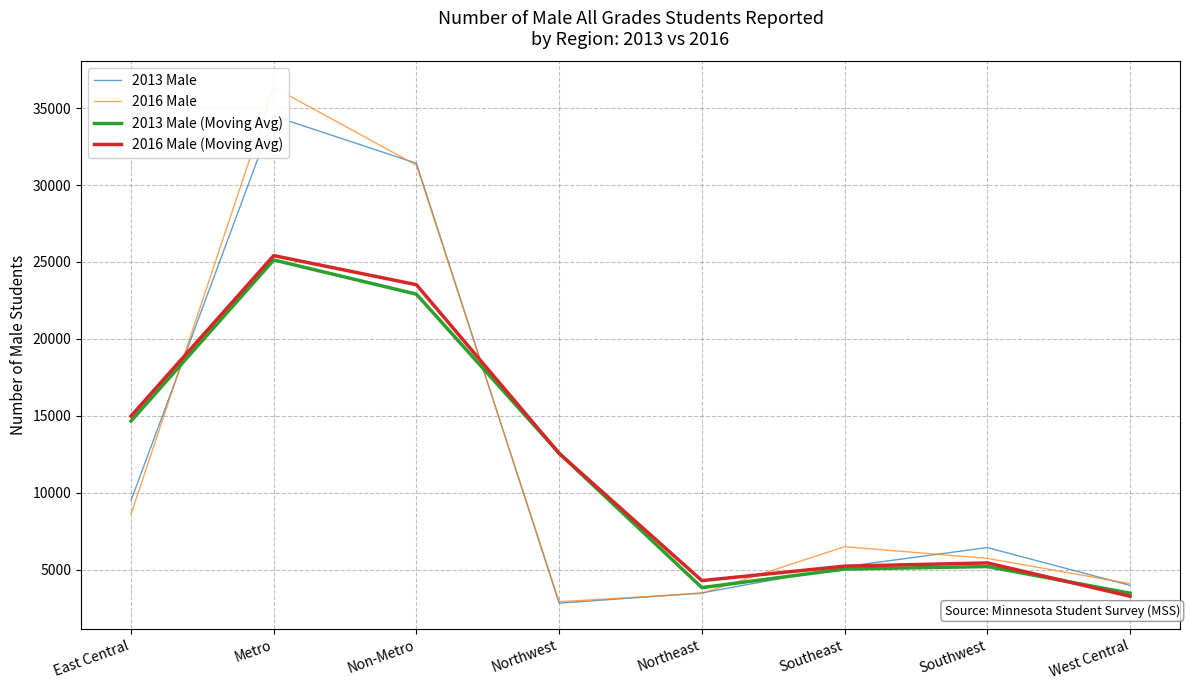

Is the value of 2013 Male (Moving Avg) at East Central greater than the value of 2016 Male (Moving Avg) at West Central?

Yes